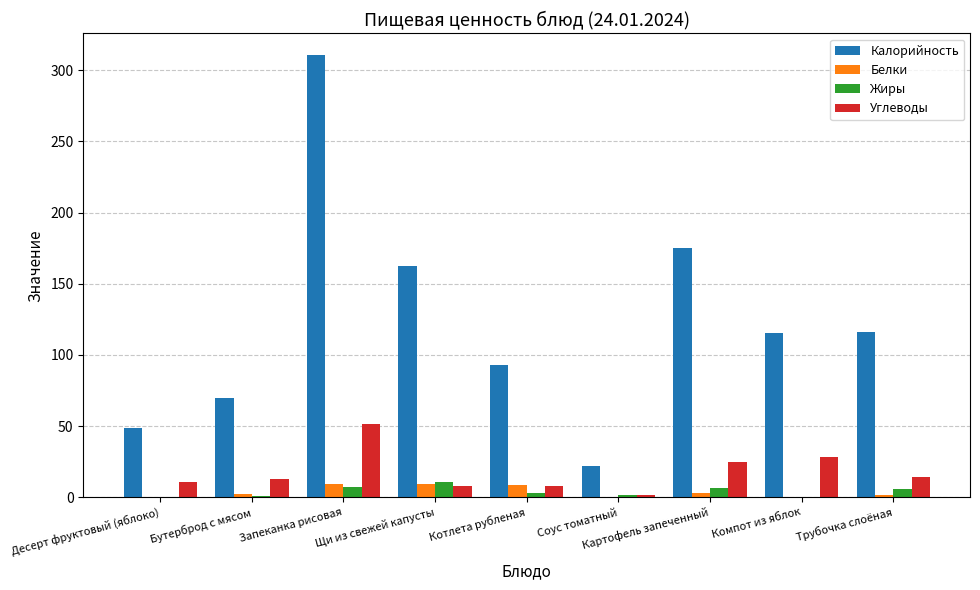

What is the total value across all series at Запеканка рисовая?

378.7